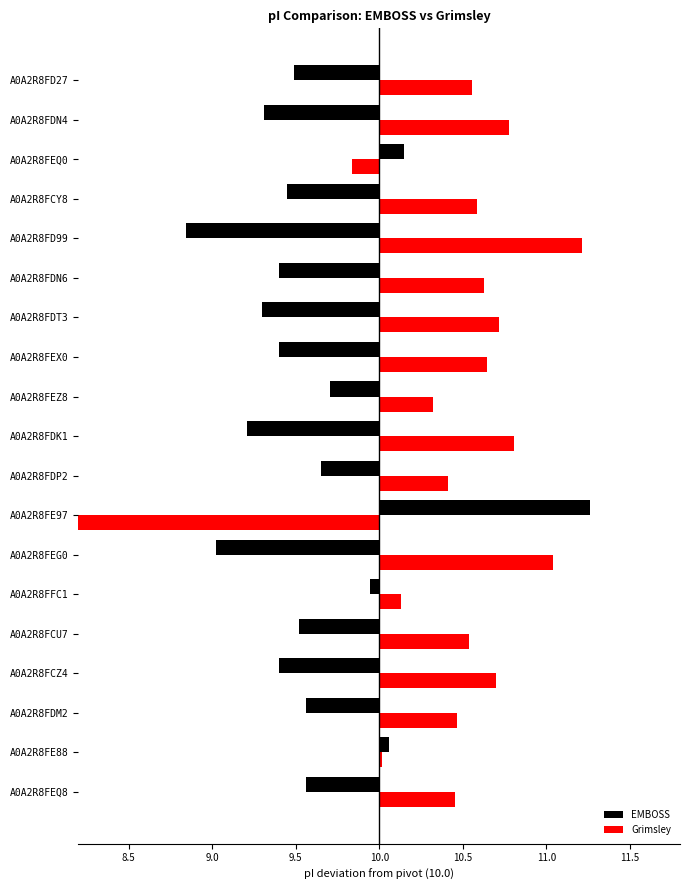

Is the value of Grimsley at A0A2R8FEZ8 greater than the value of EMBOSS at A0A2R8FDM2?

Yes